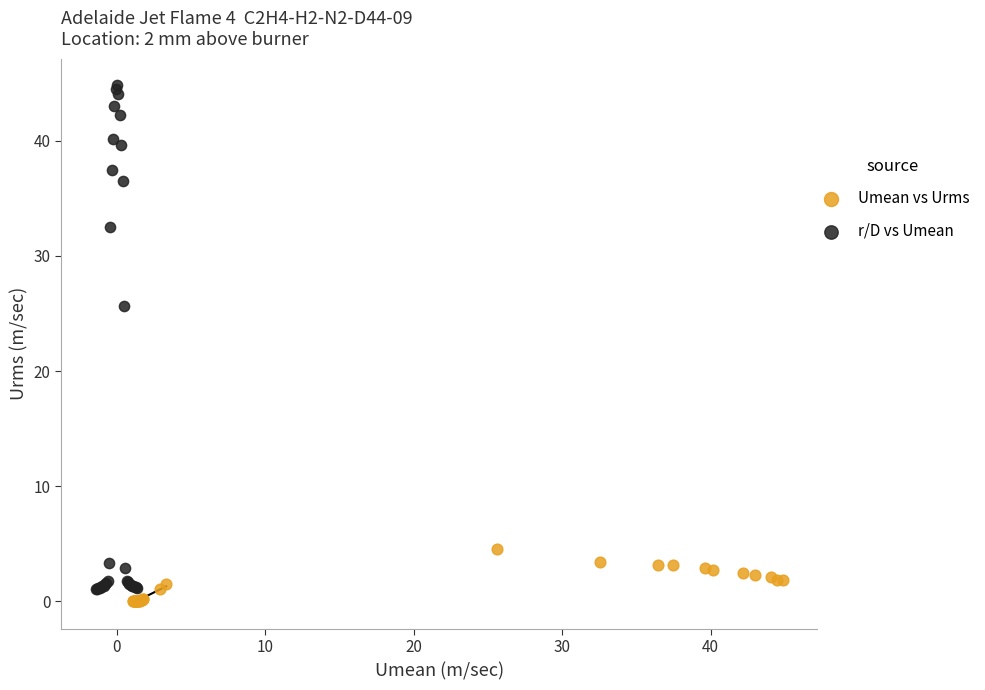

Which series contains the highest Y value?

r/D vs Umean